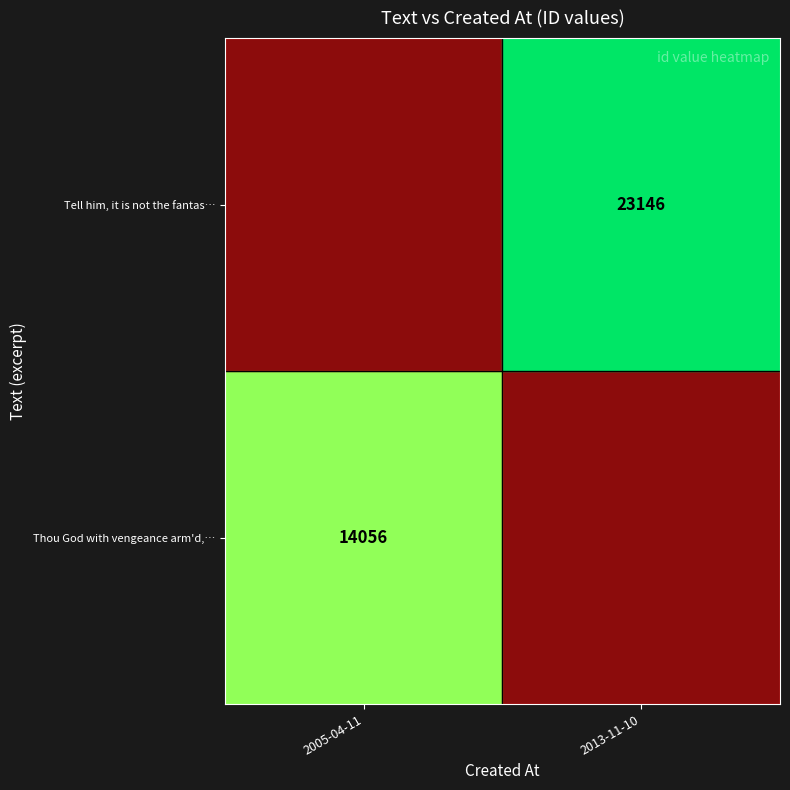

The value of Thou God with vengeance arm'd,… at 2005-04-11 is 24840. True or false?

False